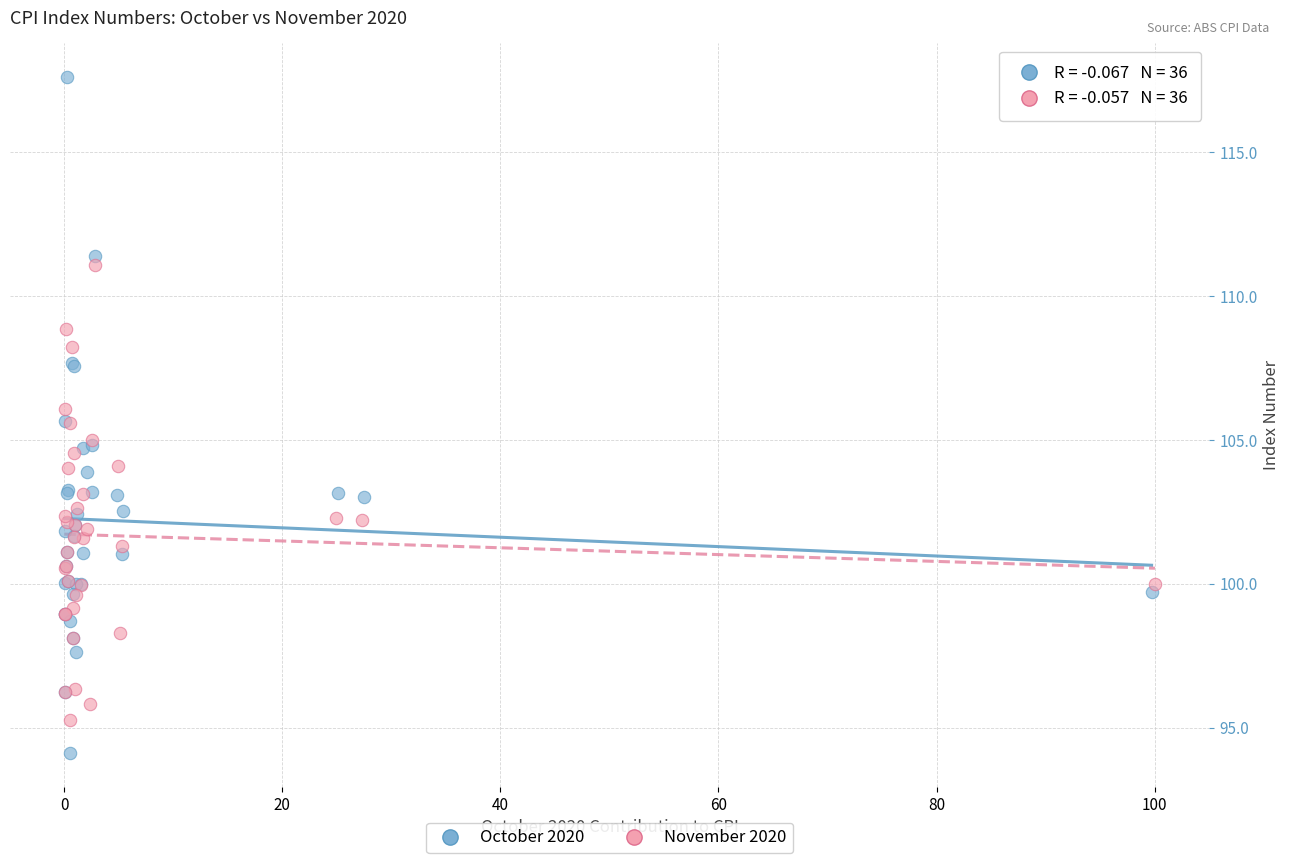

Which series contains the highest Y value?

October 2020